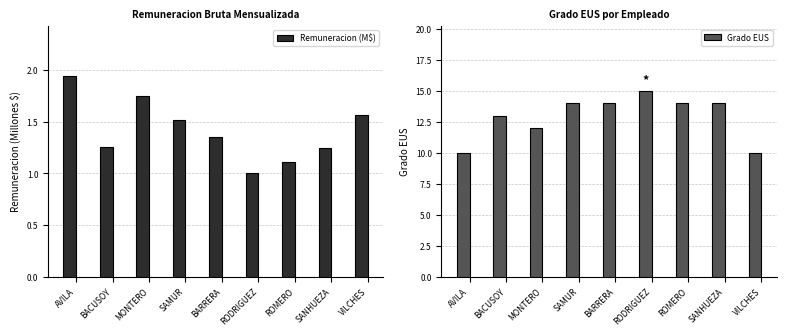

What is the difference between the Remuneracion (M$) values at MONTERO and BARRERA?

0.4